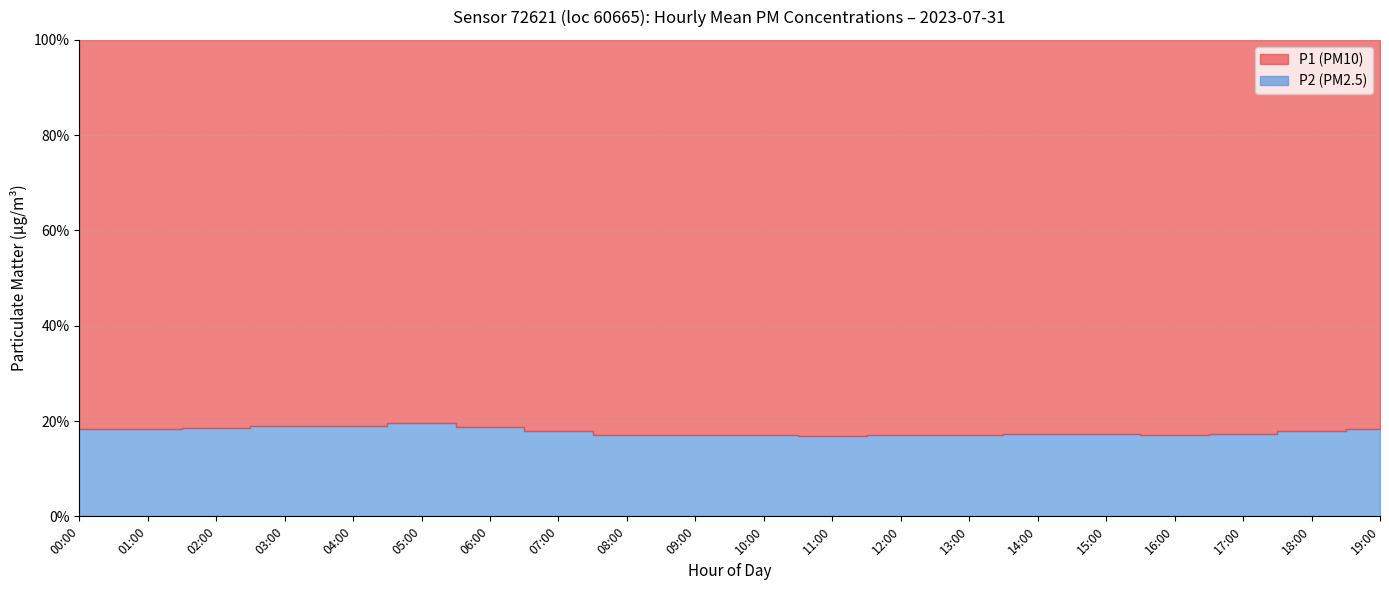

What is the minimum value shown in the chart?

0.9